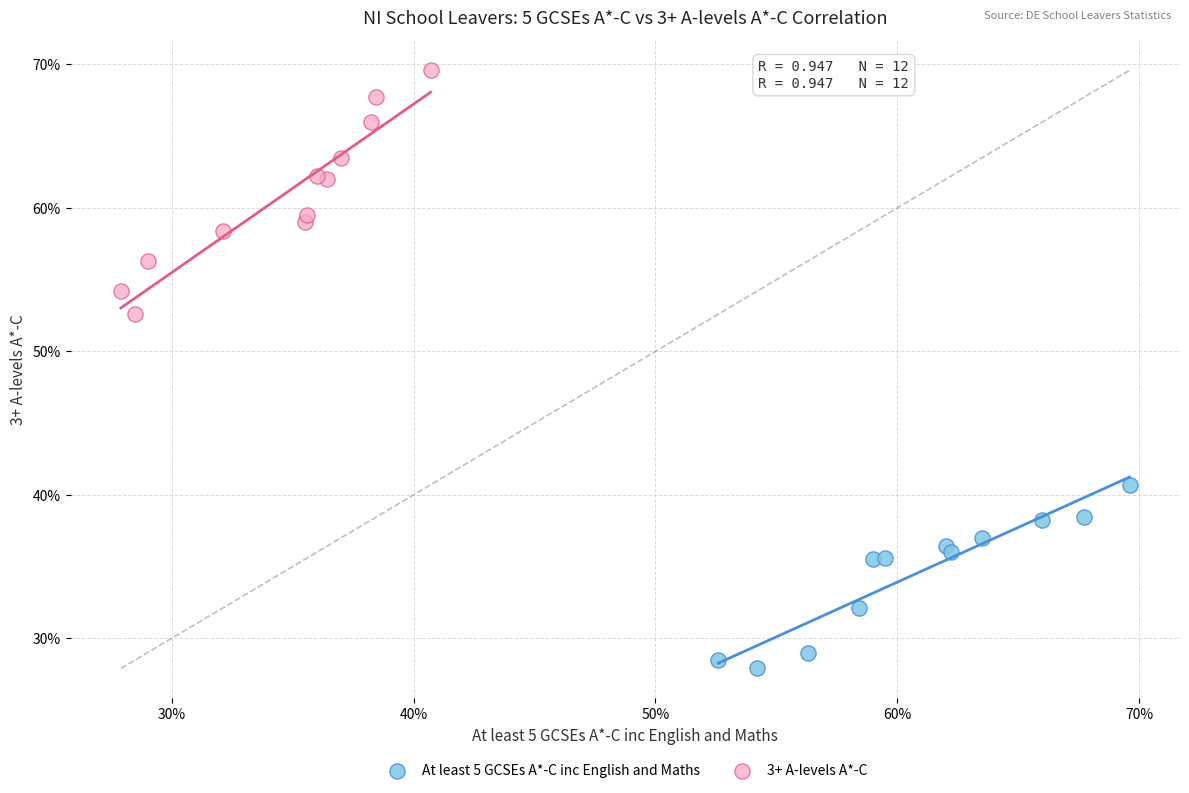

Which series contains the lowest Y value?

At least 5 GCSEs A*-C inc English and Maths